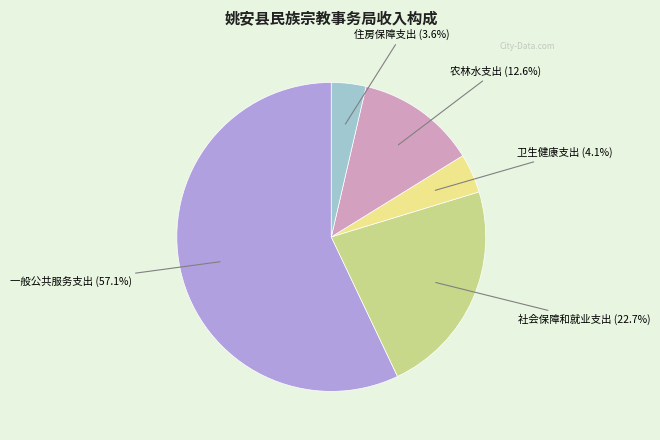

Does any single category account for the majority?

Yes